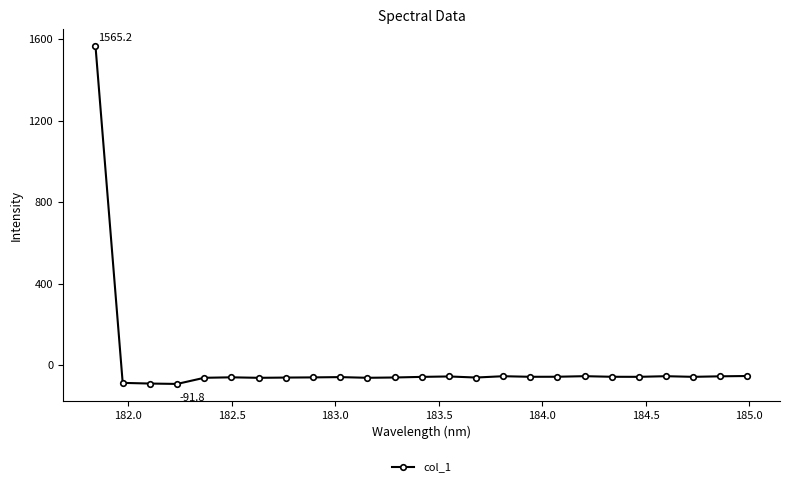

What is the sum of all values?

88.5